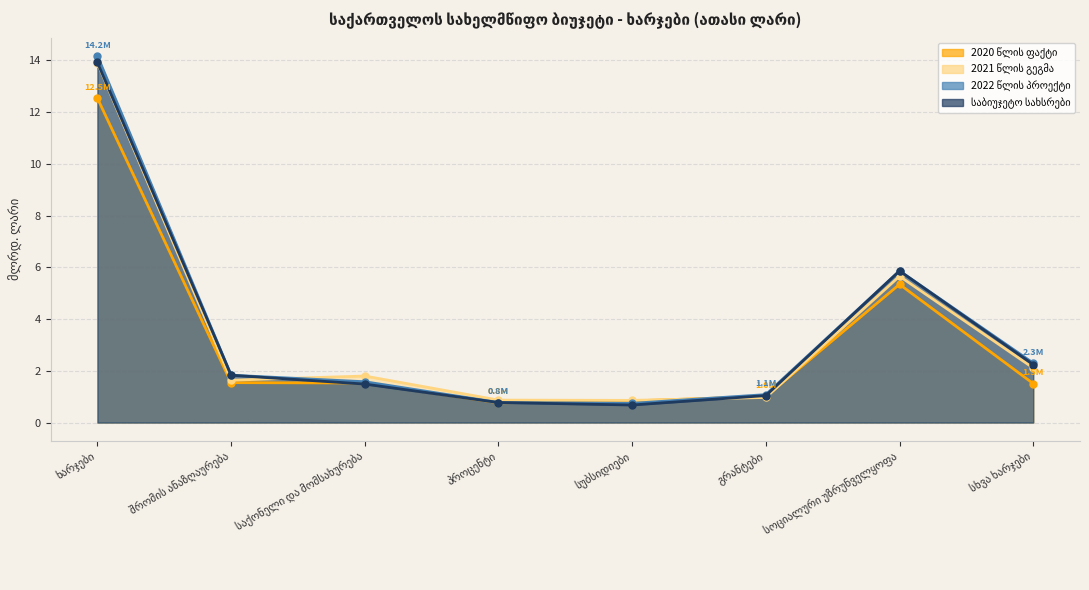

At which category is the sum across all series the highest?

ხარჯები